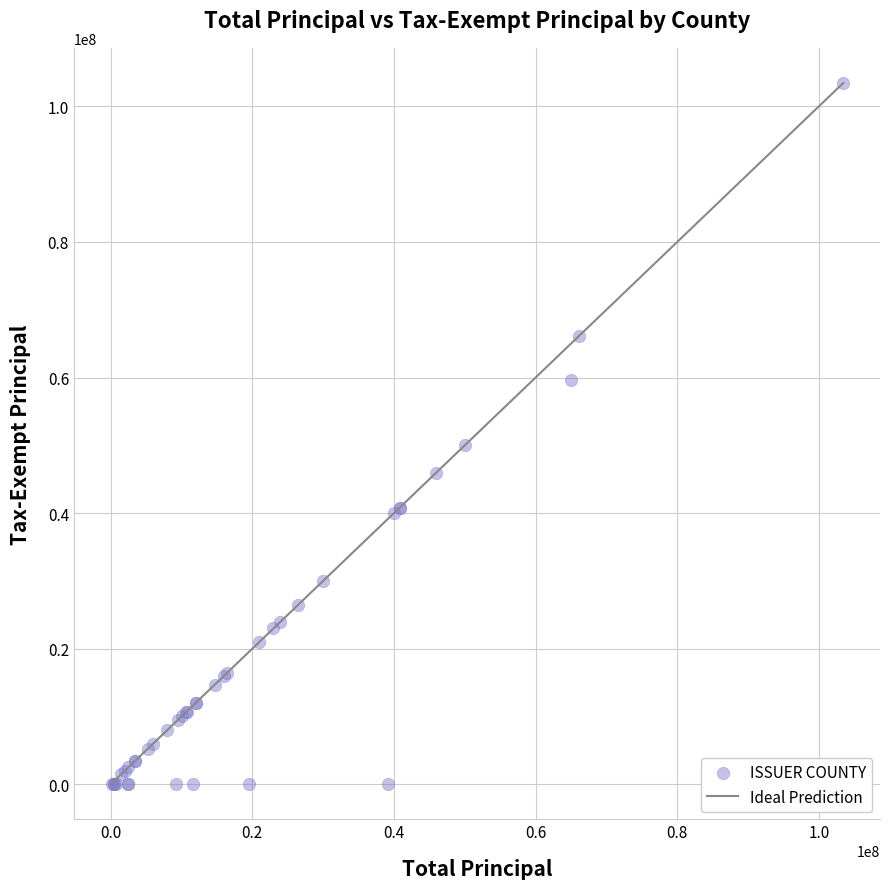

What Y value in the scatter plot is closest to 51726500?

50000000